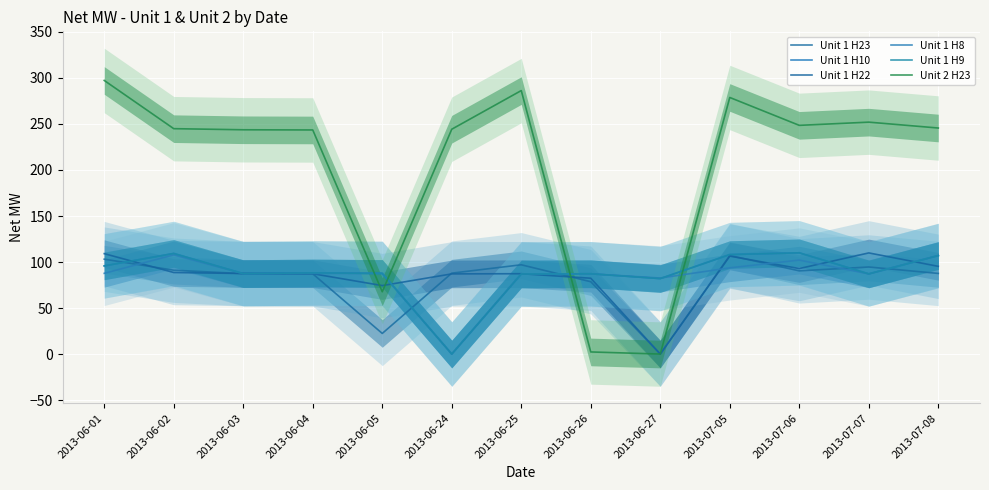

How many lines are shown in the chart?

6